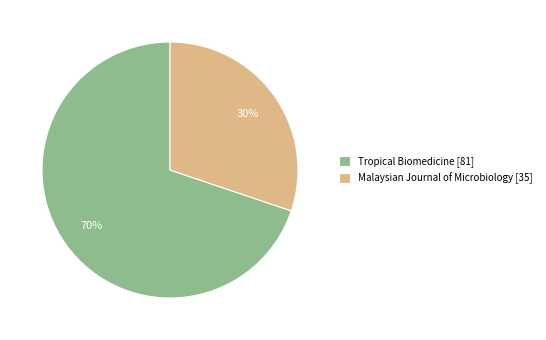

Is the sum of Malaysian Journal of Microbiology [35] and Tropical Biomedicine [81] greater than half?

Yes